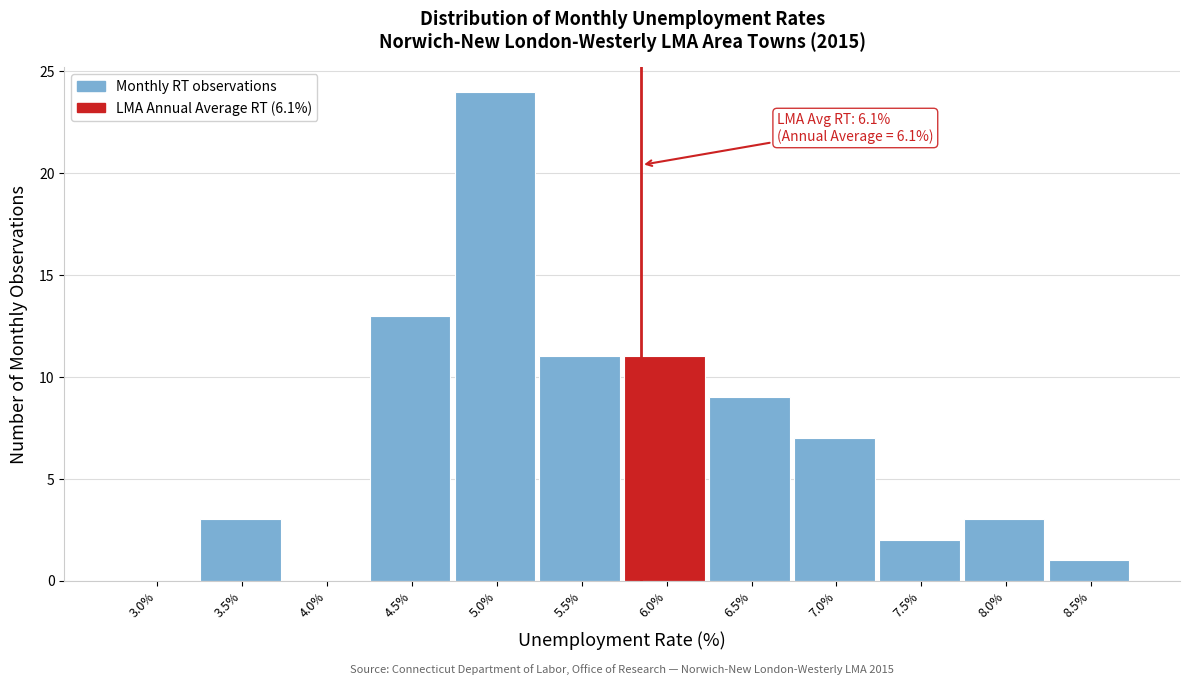

Reading right to left, transcribe all the data shown in this chart.

8.5%=1	8.0%=3	7.5%=2	7.0%=7	6.5%=9	6.0%=11	5.5%=11	5.0%=24	4.5%=13	4.0%=0	3.5%=3	3.0%=0